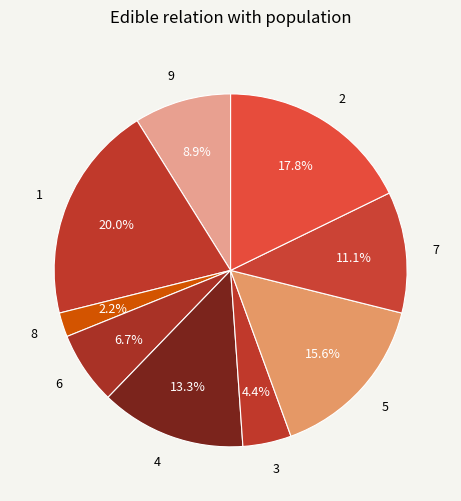

What is the largest slice in the pie chart?

1